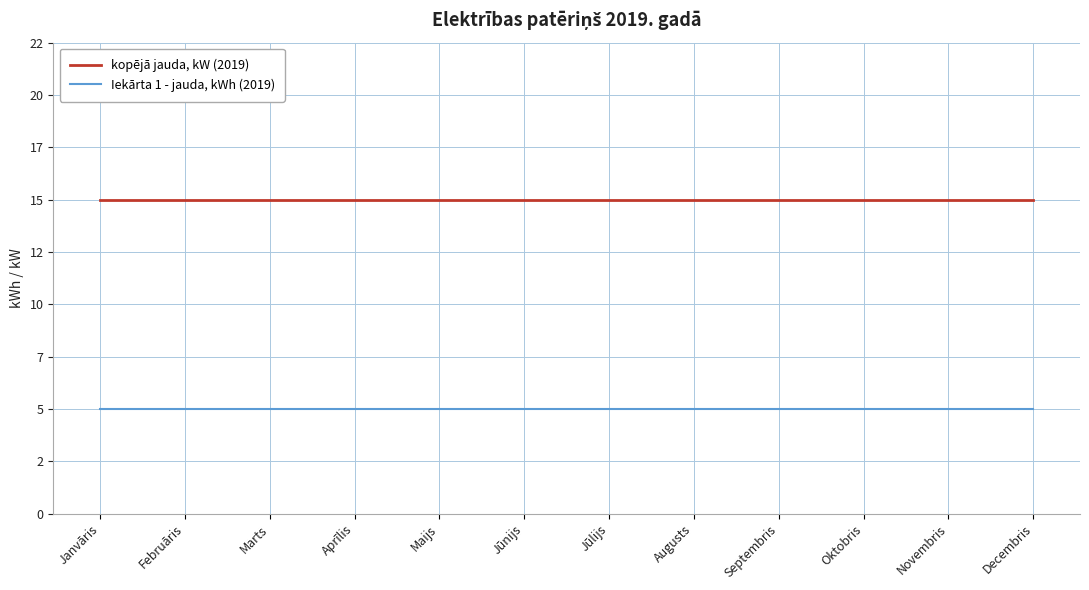

Where is Iekārta 1 - jauda, kWh (2019) nearest to the value 5?

Janvāris